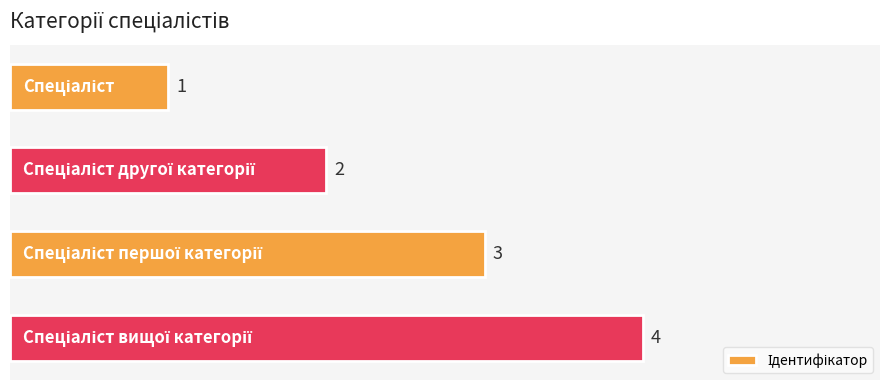

What is the sum of all values?

10